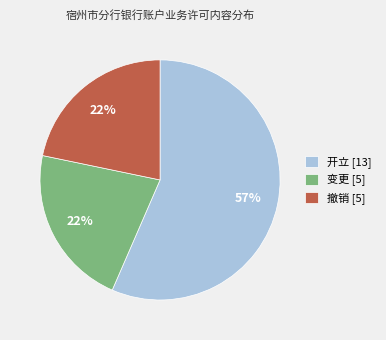

To the nearest percent, what portion does 变更 represent?

22%